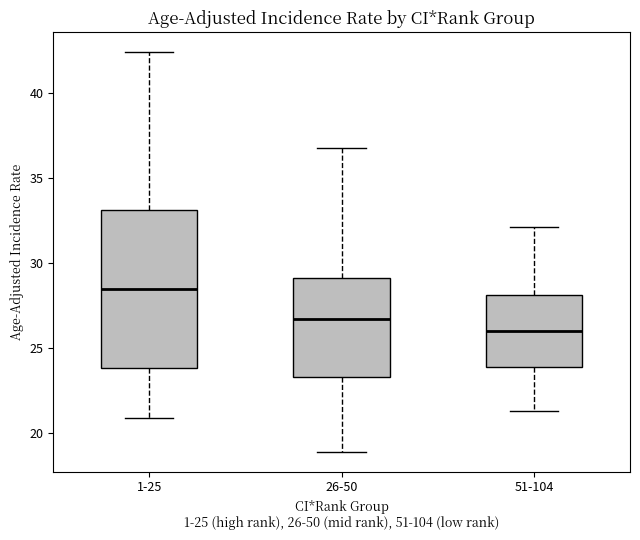

Reading left to right, read every box against the y-axis: the position of its median line, the range the box covers, and the ends of its whiskers. The values are not printed on the chart, so give them approximately, as read against the axis.

1-25: median 28.5, box 24.0 to 33.0, whiskers 21.0 to 42.5
26-50: median 26.5, box 23.5 to 29.0, whiskers 19.0 to 37.0
51-104: median 26.0, box 24.0 to 28.0, whiskers 21.5 to 32.0